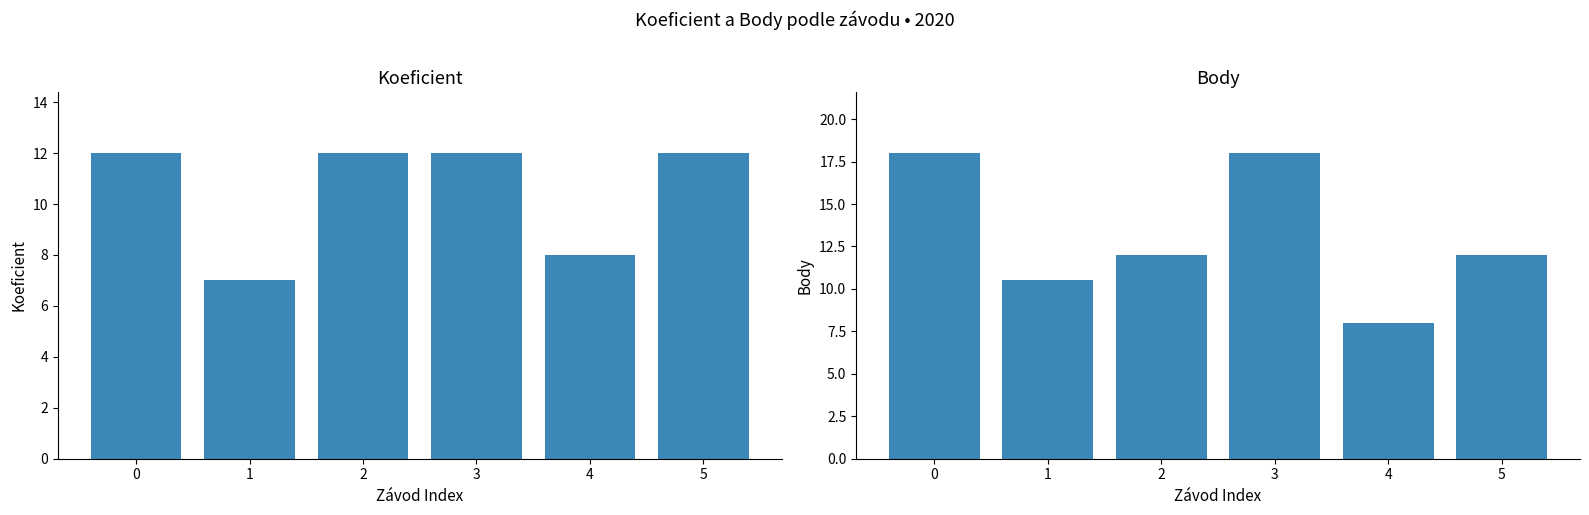

What is the average value of the Koeficient series?

10.5